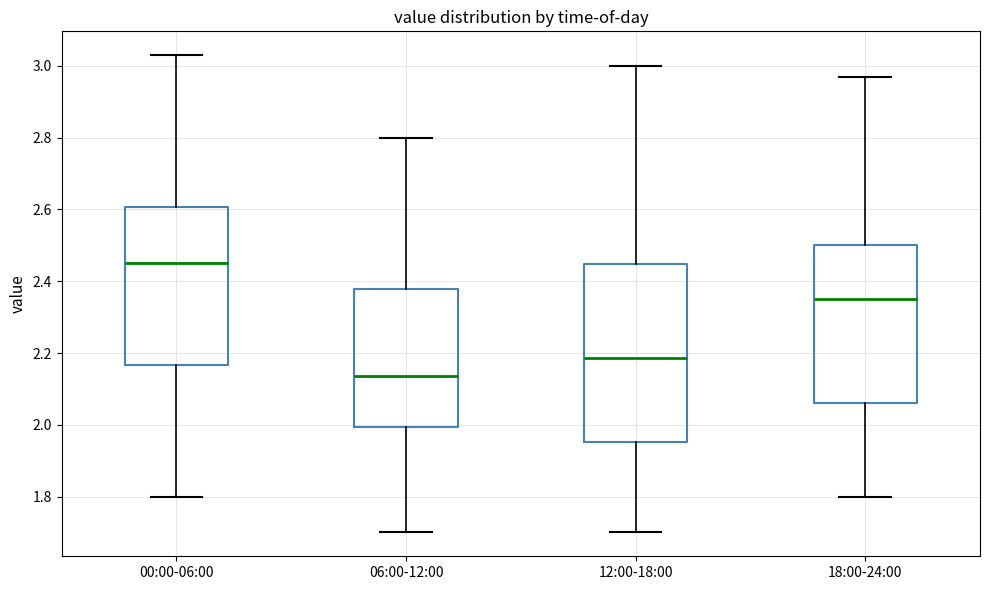

Which box's median line is the lowest?

06:00-12:00